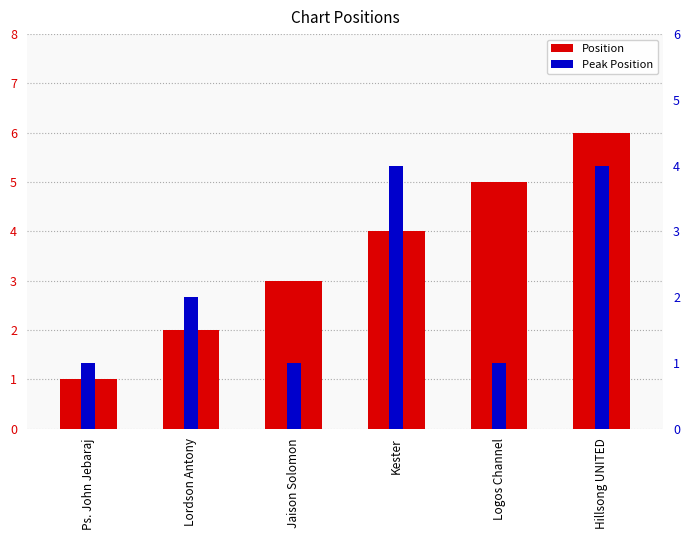

What is the minimum value shown in the chart?

1